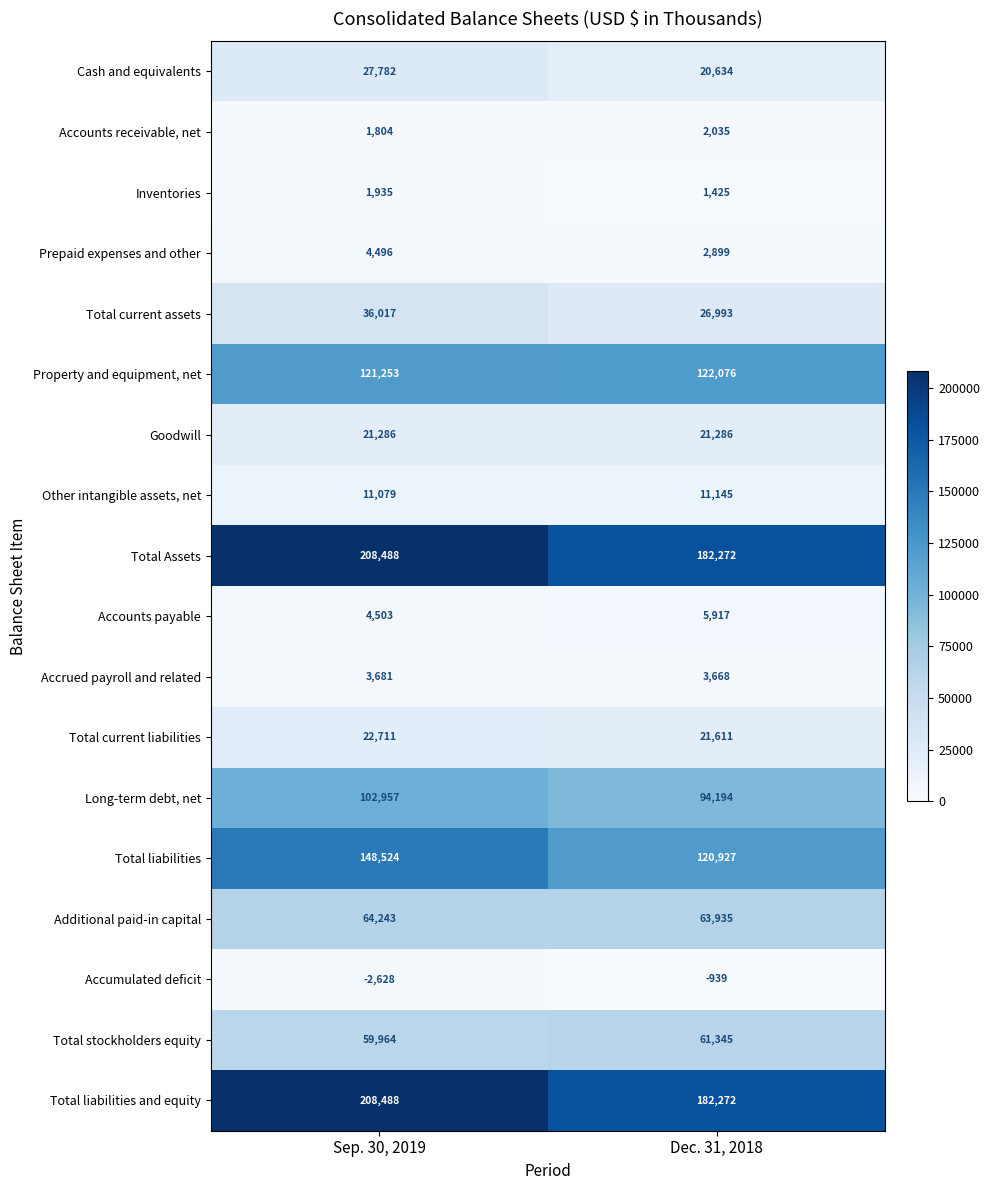

What is the difference between the maximum and minimum values in the Total liabilities series?

27597